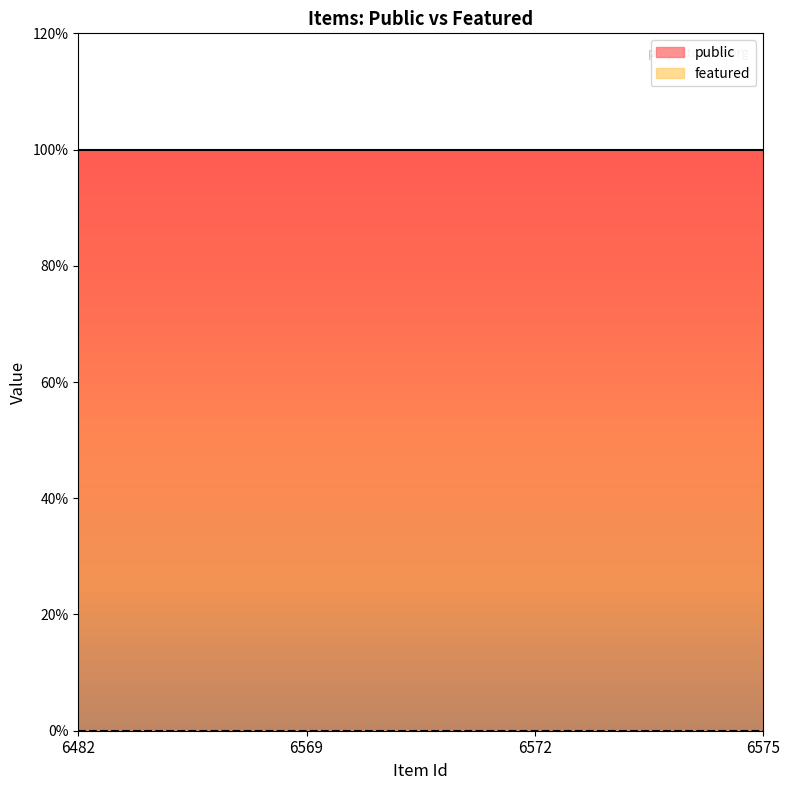

Rank the series at 6482 from lowest to highest value.

featured, public